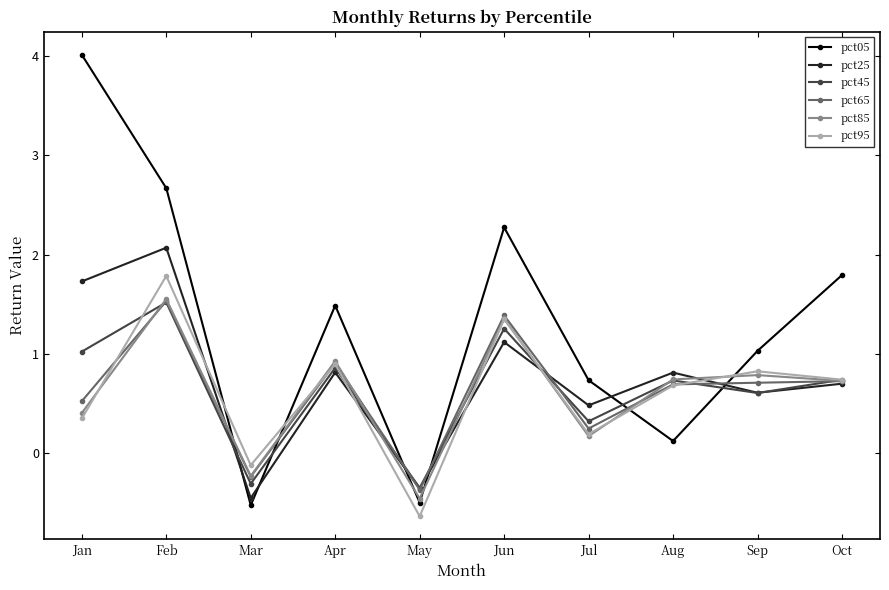

What is the difference between the pct45 values at Sep and Aug?

0.1